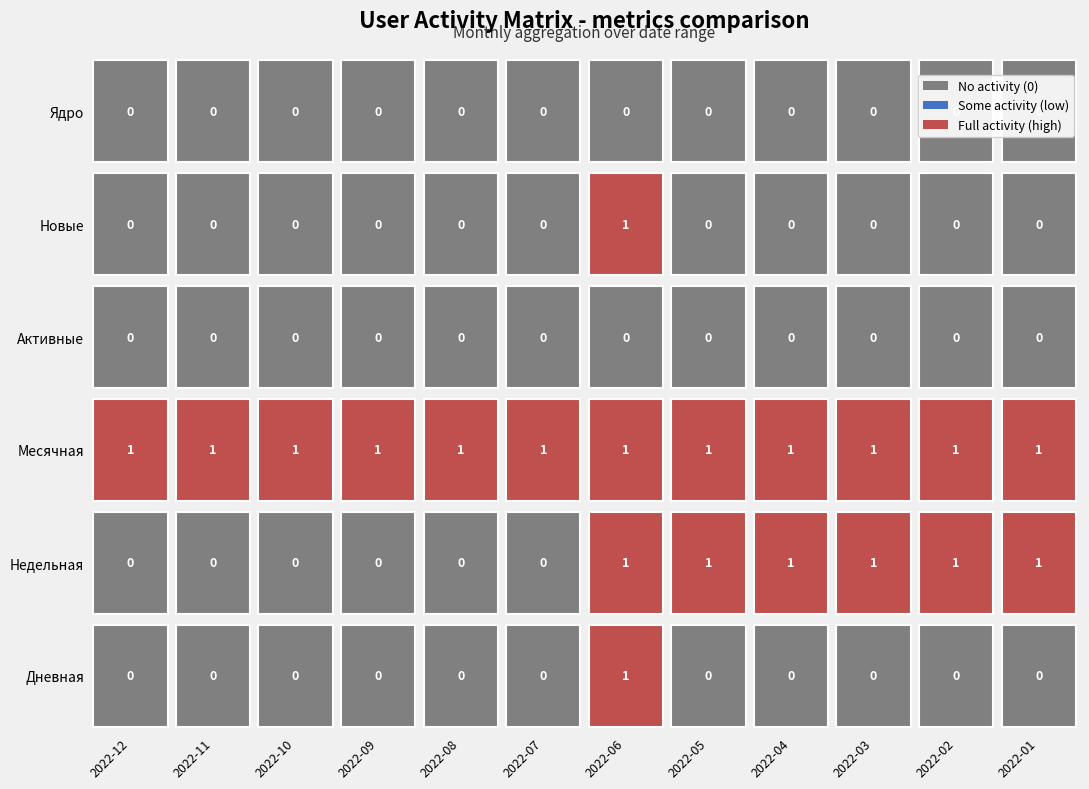

How many Недельная values are between 0 and 1?

12